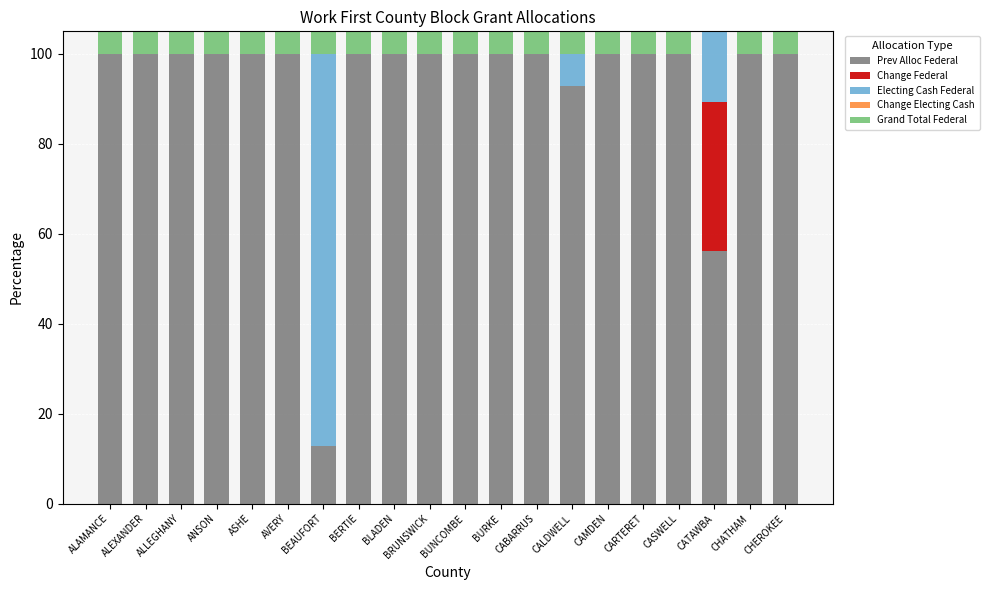

How many groups of bars are there?

20